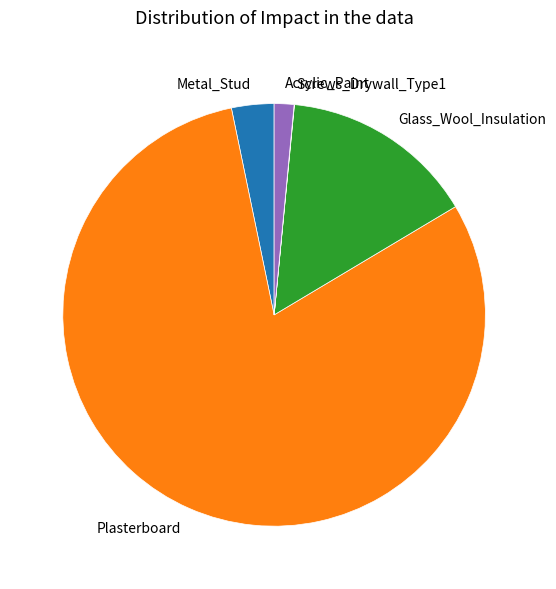

Does Plasterboard represent more than half of the total?

Yes